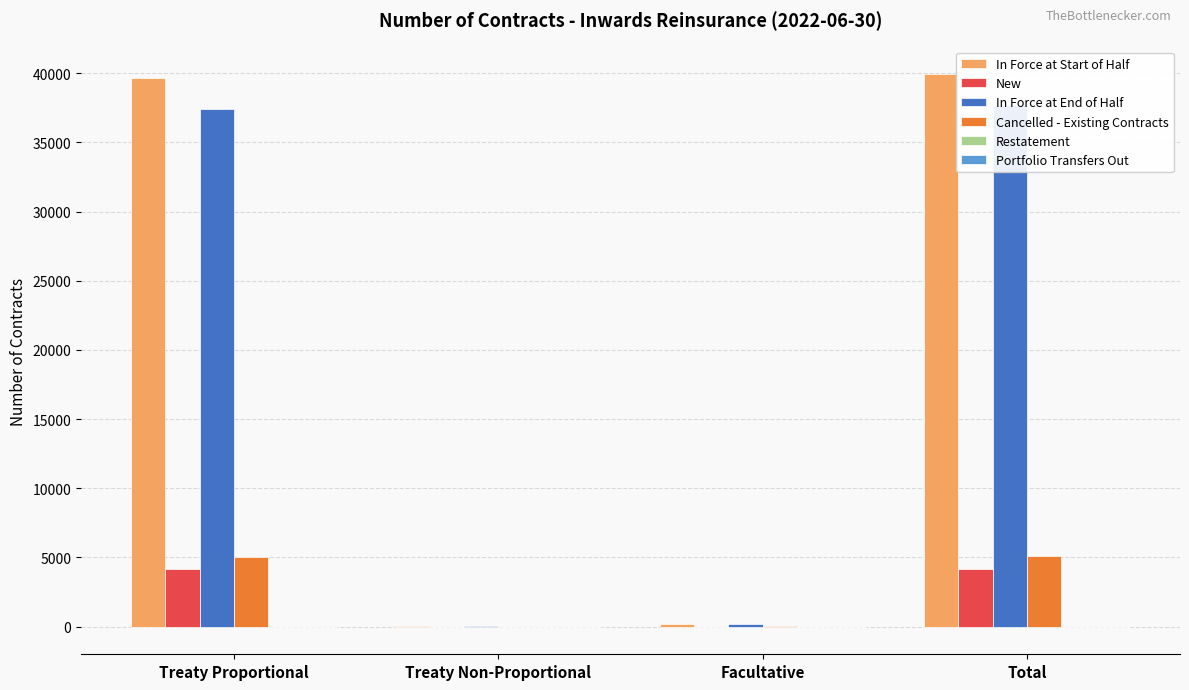

How many data points does each series have?

4